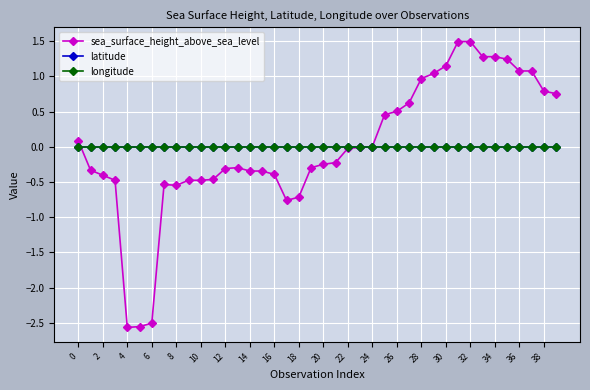

True or false: longitude and latitude intersect in this chart.

False